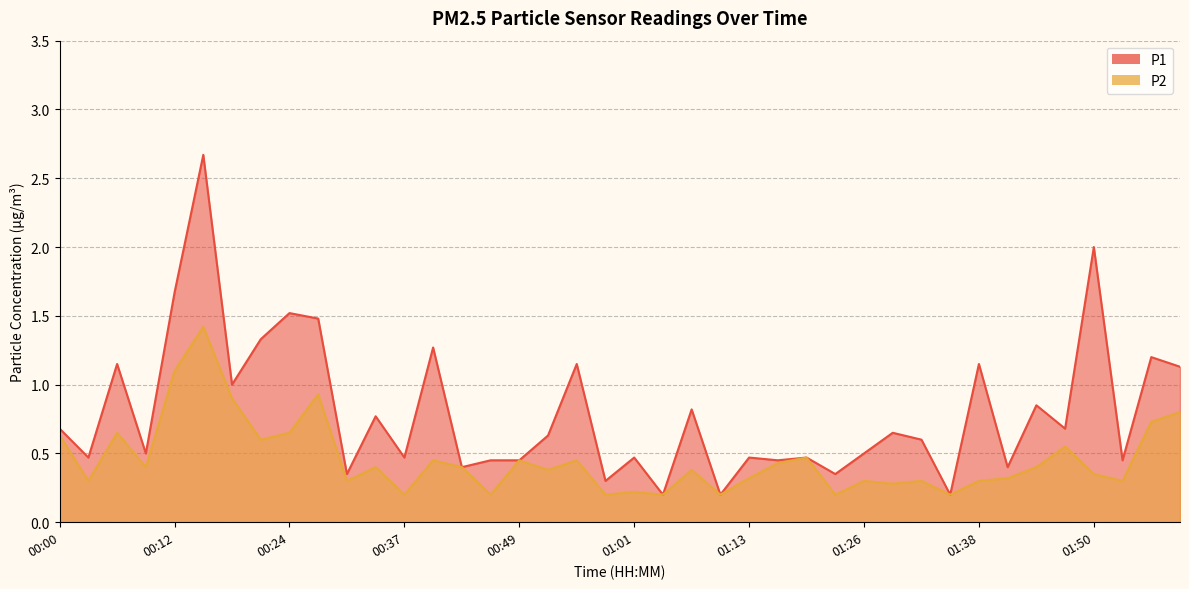

How many lines are shown in the chart?

2